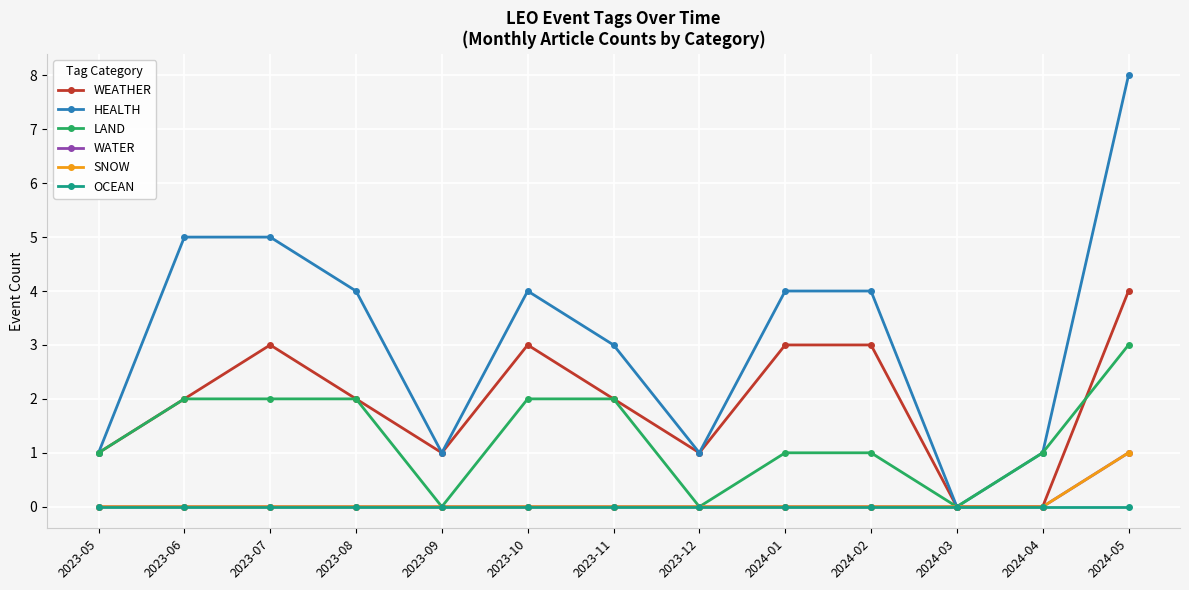

Does the chart have visible grid lines?

Yes